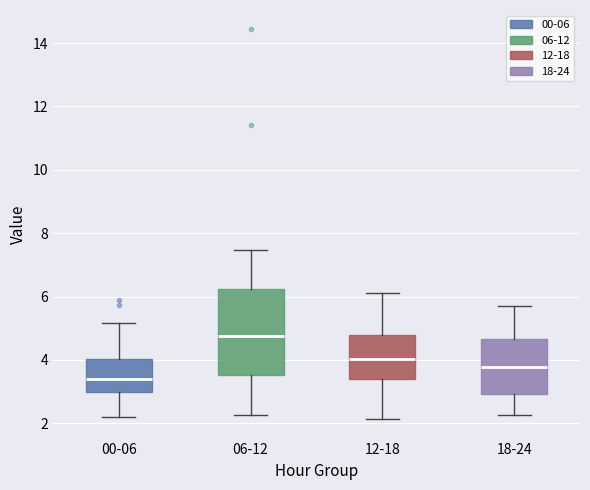

Which box has the highest median line?

06-12